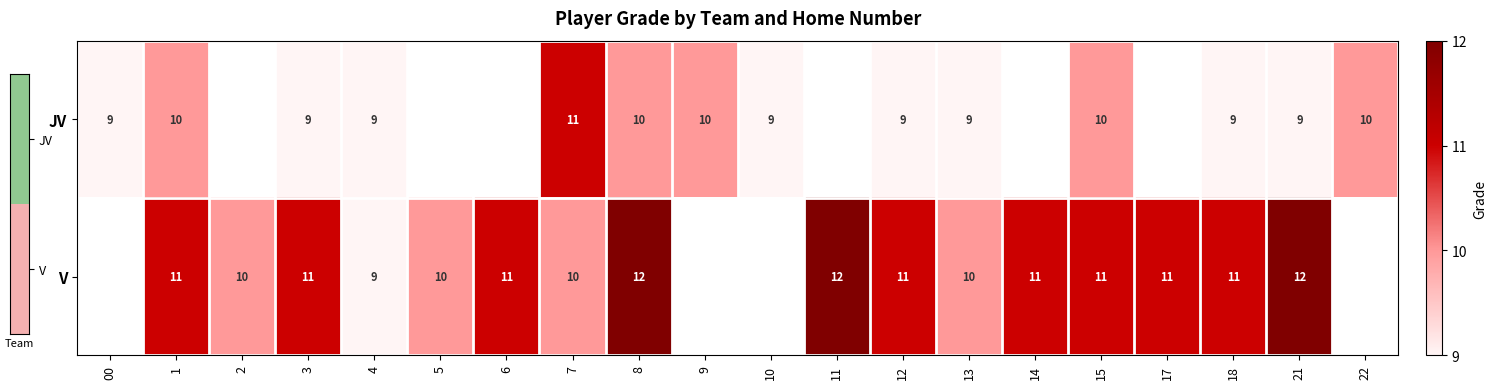

Is the value of JV at 22 greater than the value of V at 1?

No